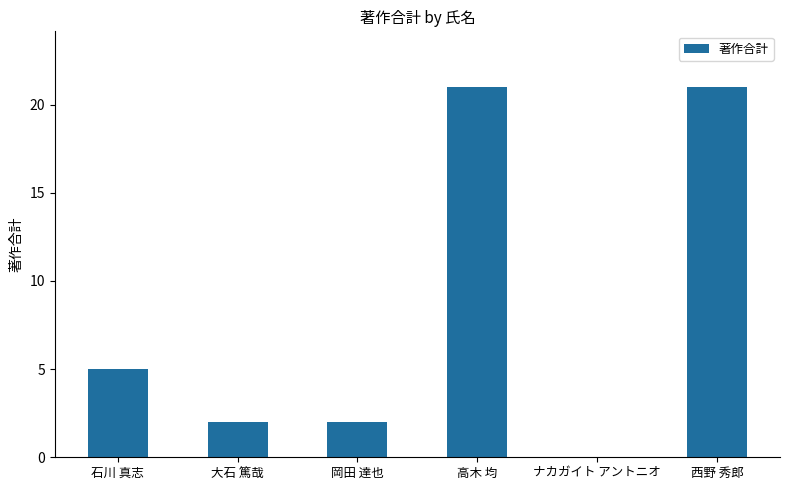

True or false: the data shows 5 at 石川 真志.

True